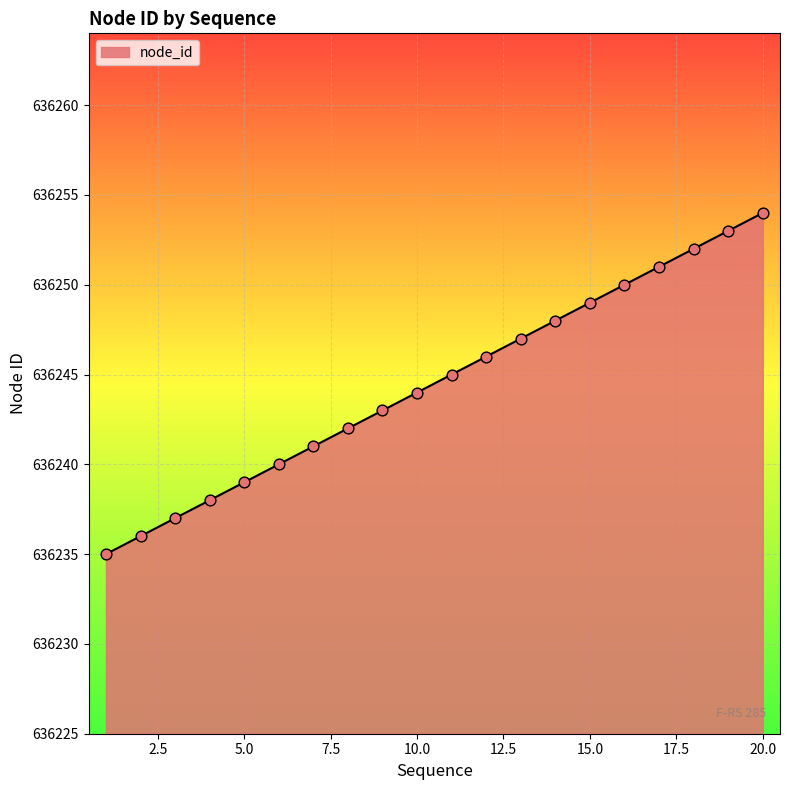

What is the difference between the maximum and minimum values?

19